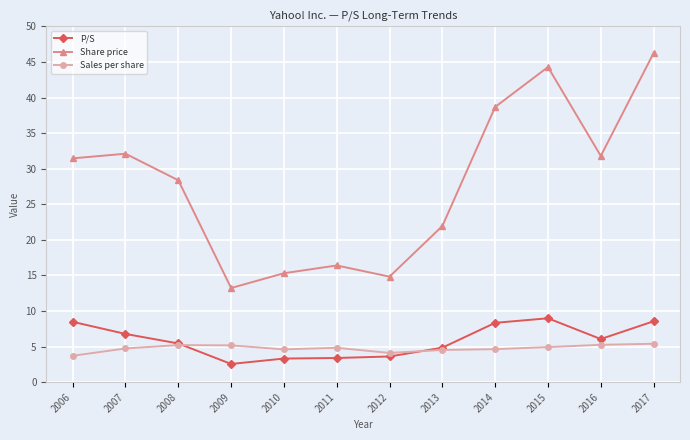

What are all the series names shown in the legend?

P/S, Share price, Sales per share